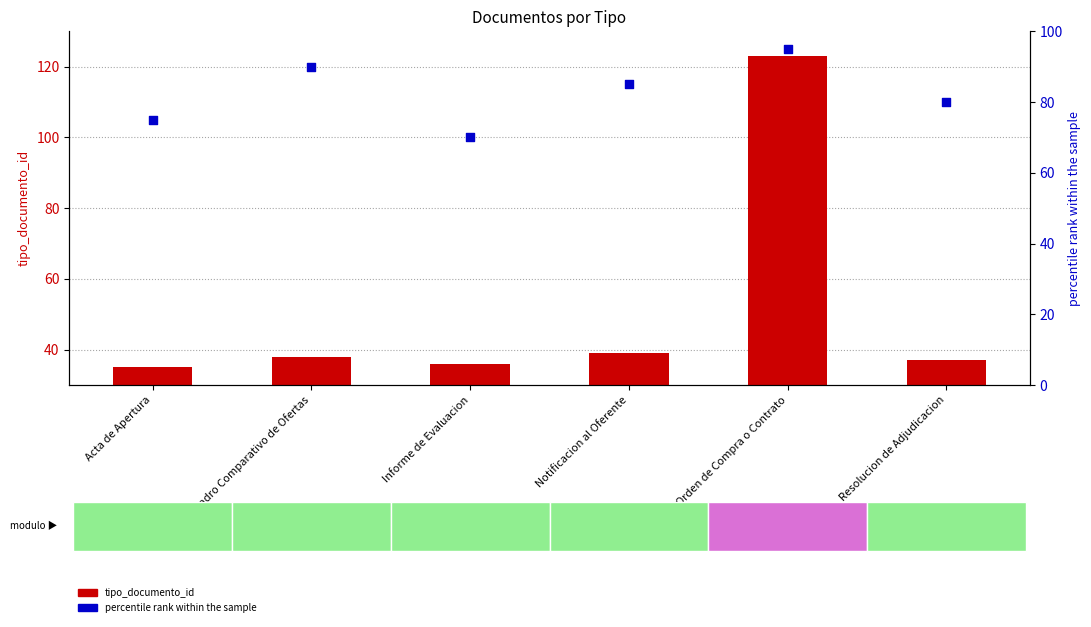

Which series contains the highest Y value?

tipo_documento_id